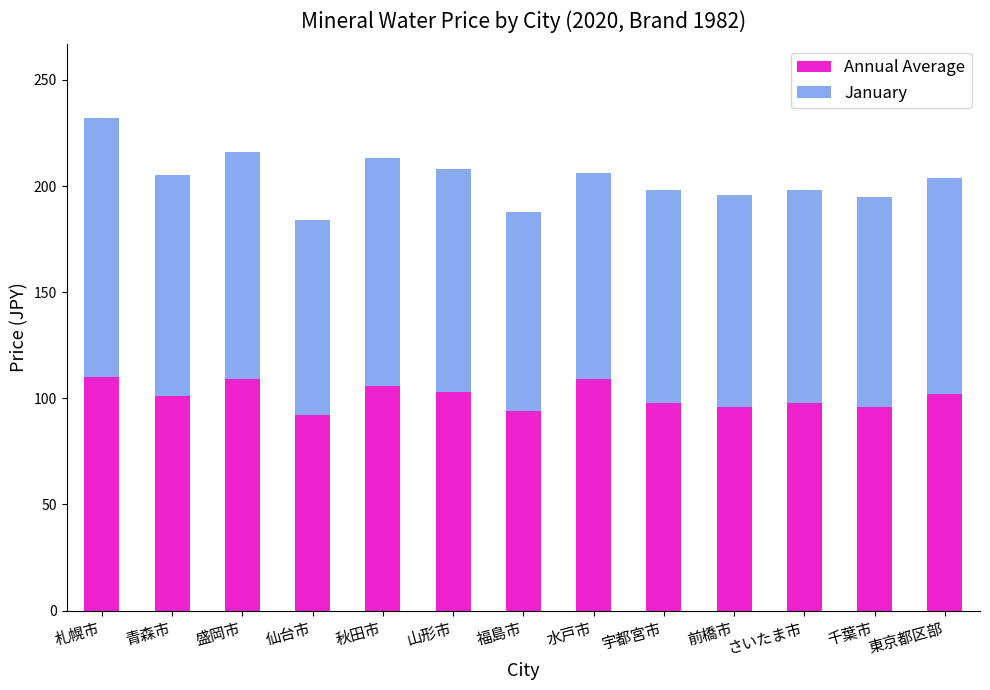

True or false: Annual Average has a value of 36 at 青森市.

False